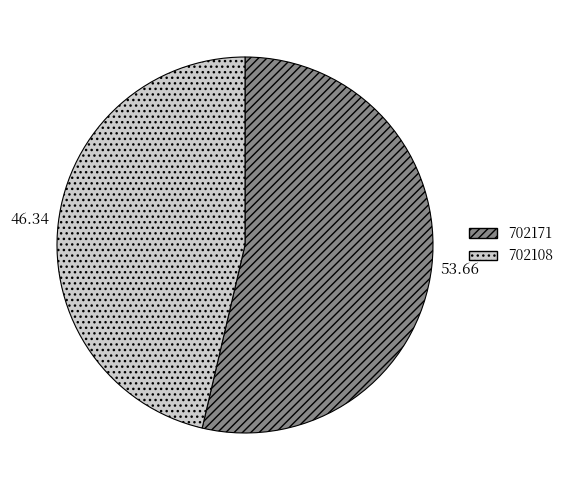

Is it true that 702108 is 61% of the pie?

False